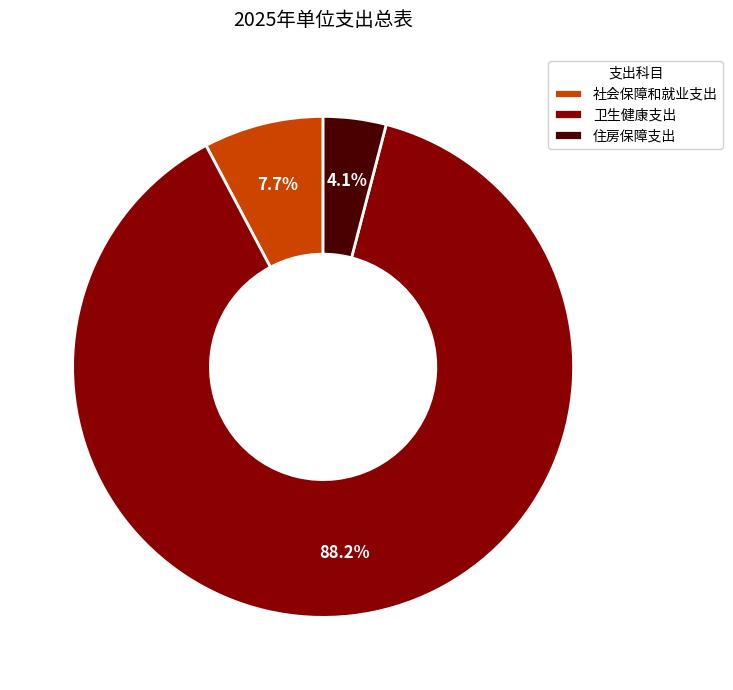

To the nearest percent, what percentage of the pie is 社会保障和就业支出?

8%